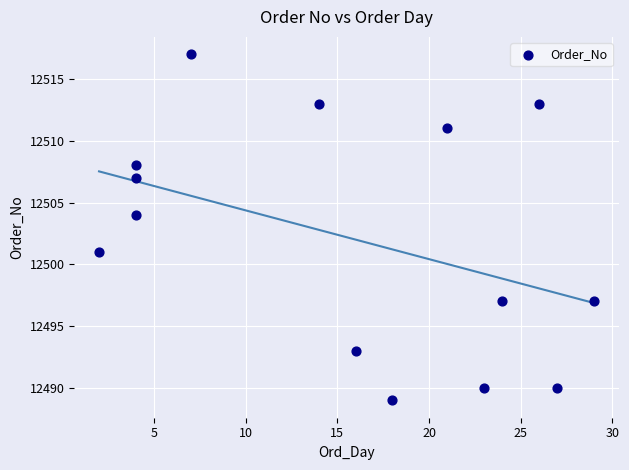

What Y value in the scatter plot is closest to 12503?

12504